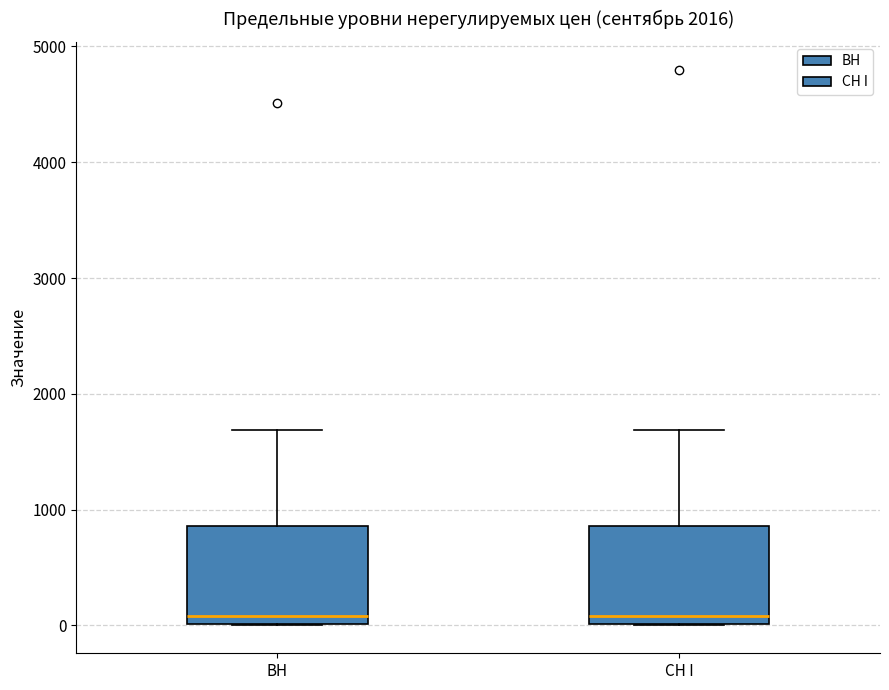

Reading left to right, transcribe this box plot: for each box, give where its median line is, the range the box spans, and where its two whiskers end, as read against the y-axis. The values are not printed on the chart, so give them approximately, as read against the axis.

ВН: median 100, box 0 to 900, whiskers 0 to 1700
СН I: median 100, box 0 to 900, whiskers 0 to 1700